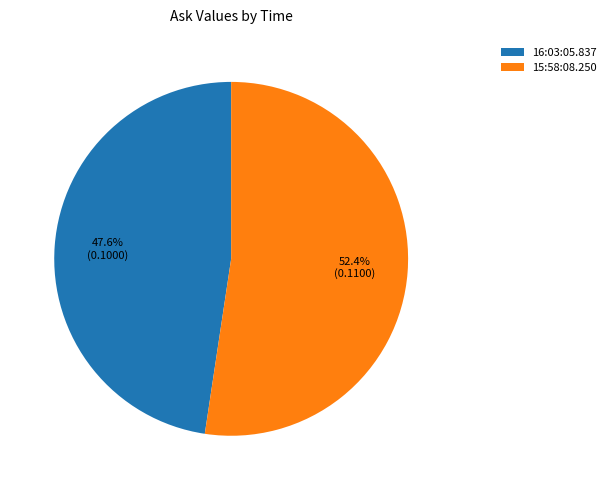

Is it true that 16:03:05.837 is 39% of the pie?

False